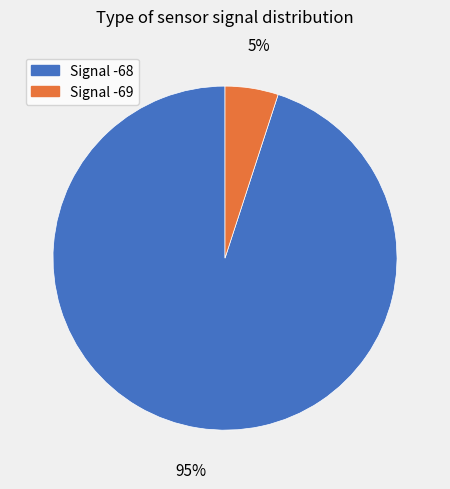

Is there any slice that represents more than half of the pie?

Yes